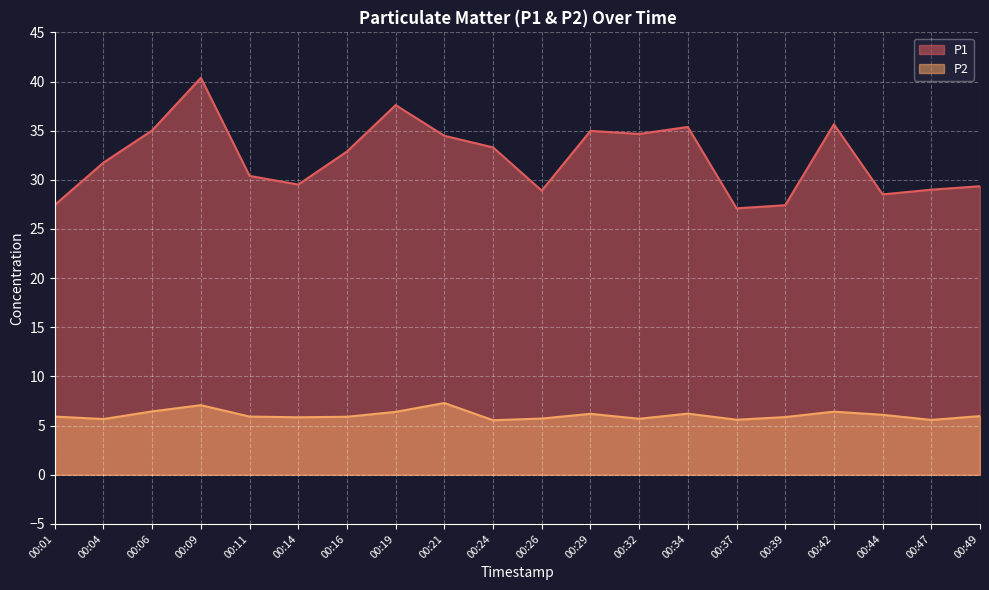

True or false: P2 has more than 2 points higher than both neighbors.

True